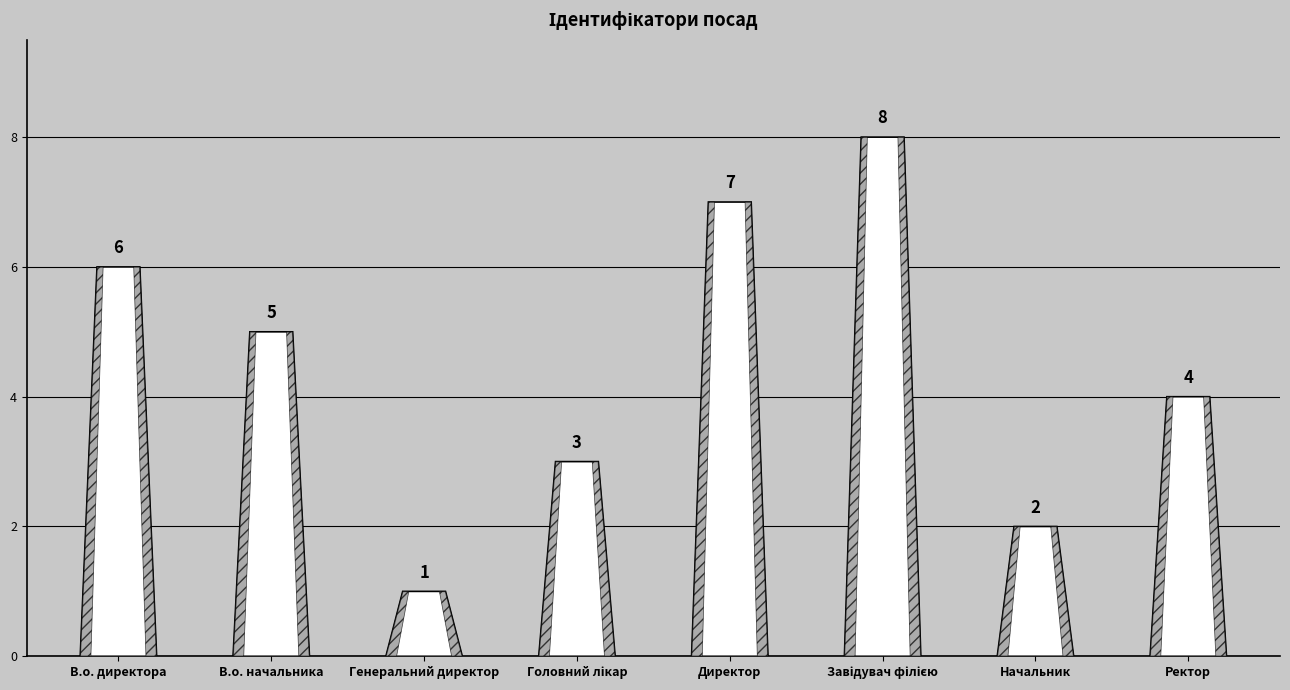

What is the change in value from В.о. директора to Ректор?

-2